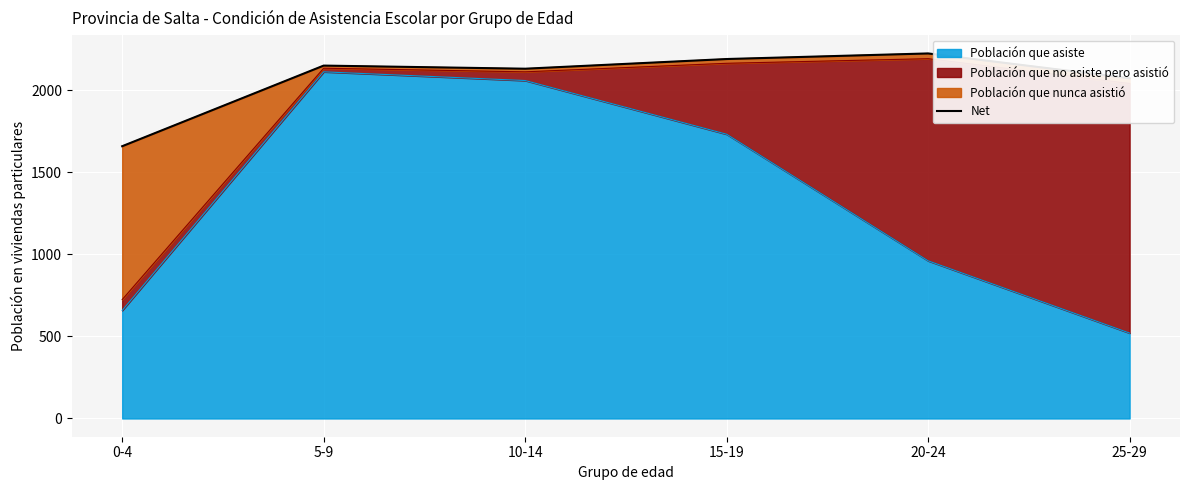

At which category does the chart reach its peak across all series?

20-24